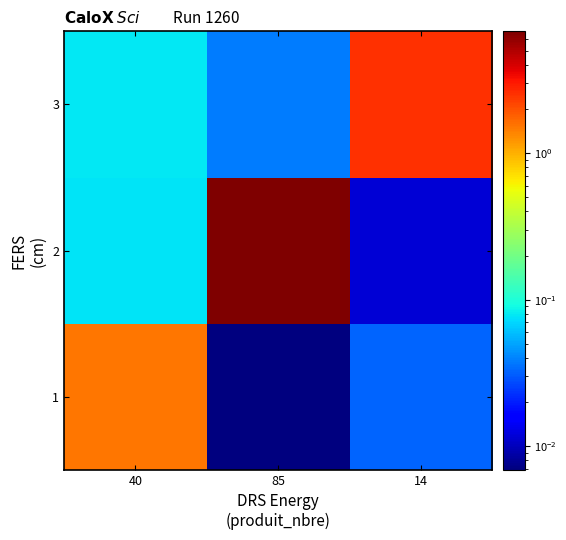

Which category has the highest value across all series?

85